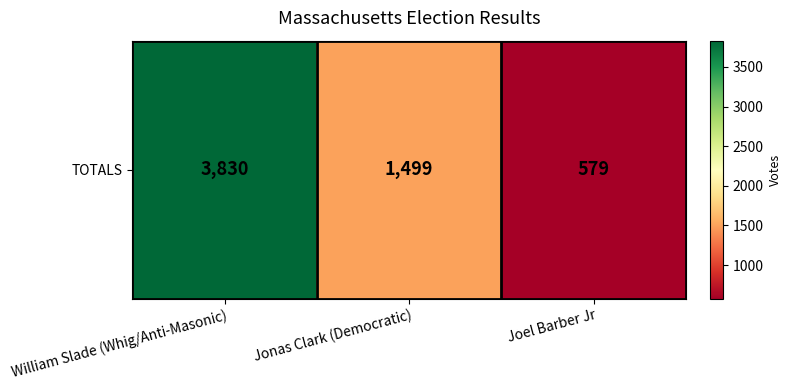

What is the maximum value shown in the chart?

3830